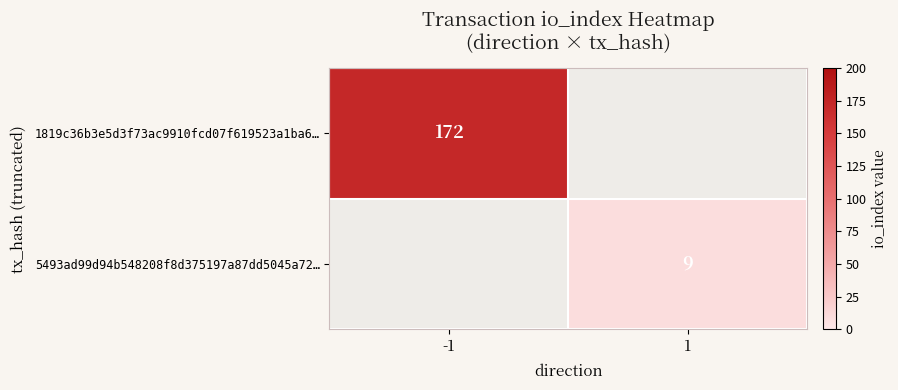

How many data points does each series have?

2